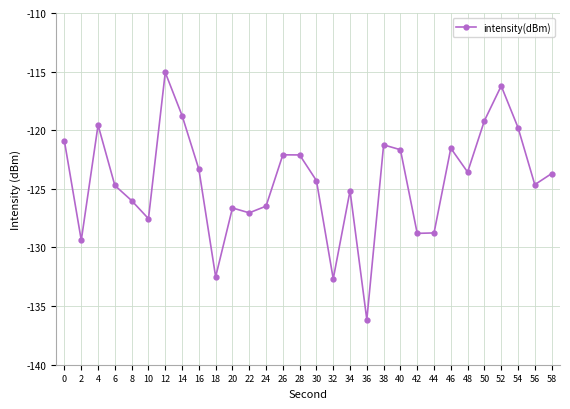

Which has a higher value, 4 or 50?

50